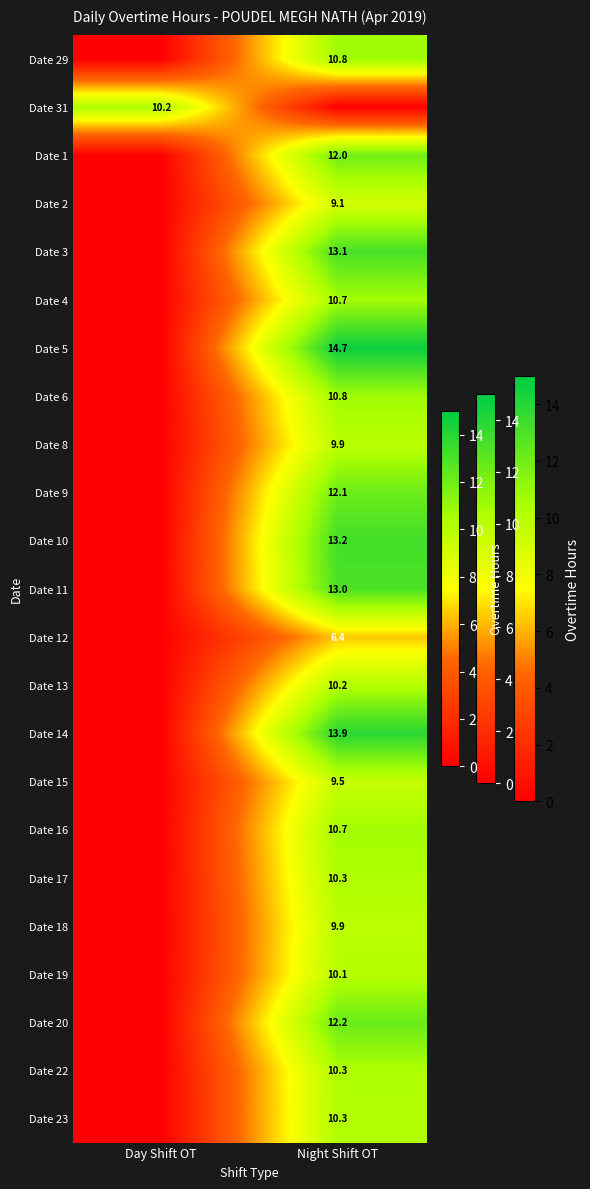

Which has a higher value, Day Shift OT or Night Shift OT?

Night Shift OT